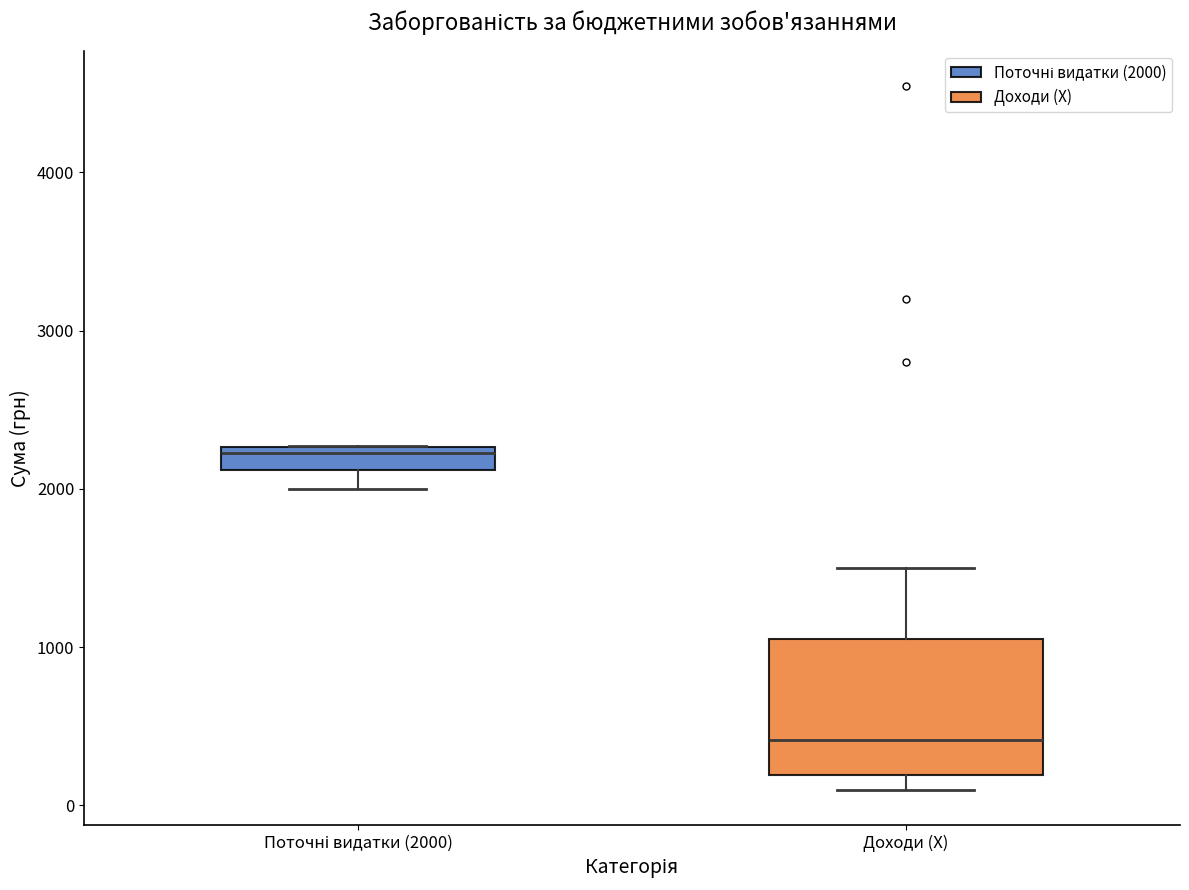

Which box has the lowest median line?

Доходи (X)